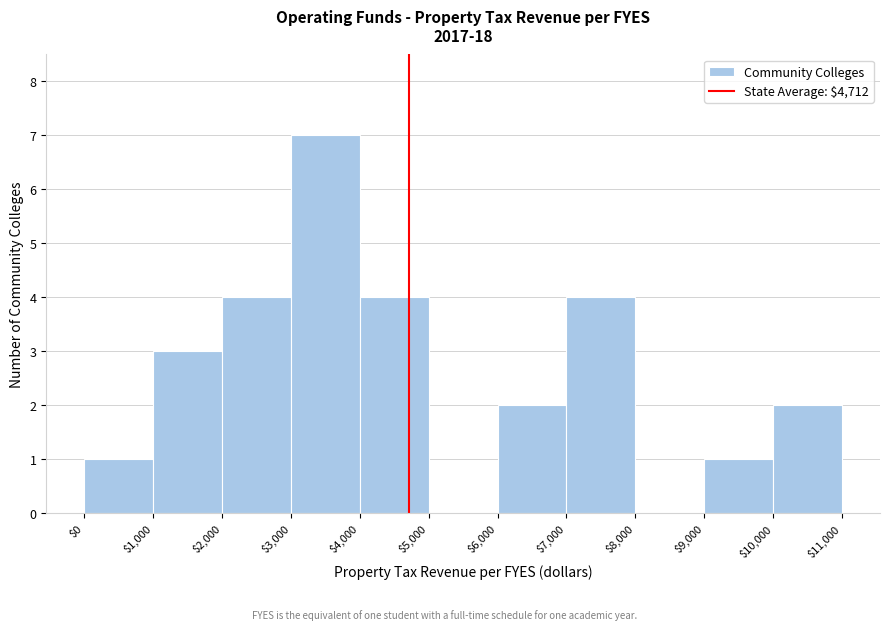

Reading left to right, transcribe this chart: for each bar, give the range it covers on the x-axis and its height. The values are not printed on the chart, so give them approximately, as read against the axis.

$0 to $1,000: 1
$1,000 to $2,000: 3
$2,000 to $3,000: 4
$3,000 to $4,000: 7
$4,000 to $5,000: 4
$5,000 to $6,000: 0
$6,000 to $7,000: 2
$7,000 to $8,000: 4
$8,000 to $9,000: 0
$9,000 to $10,000: 1
$10,000 to $11,000: 2